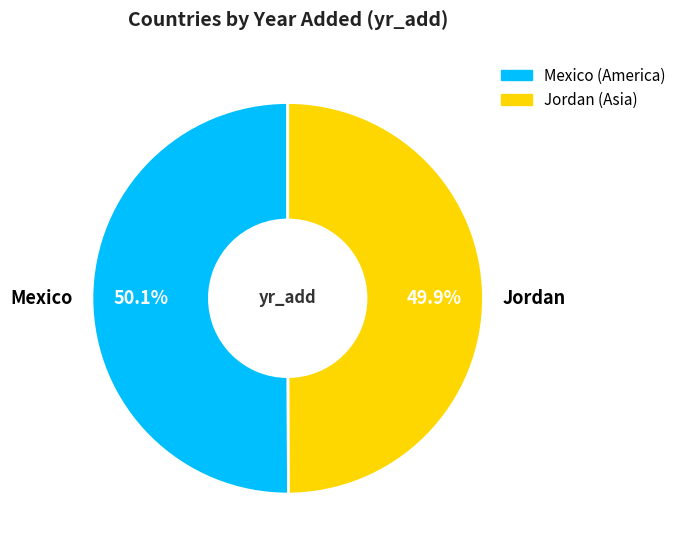

Is there any slice that represents more than half of the pie?

Yes